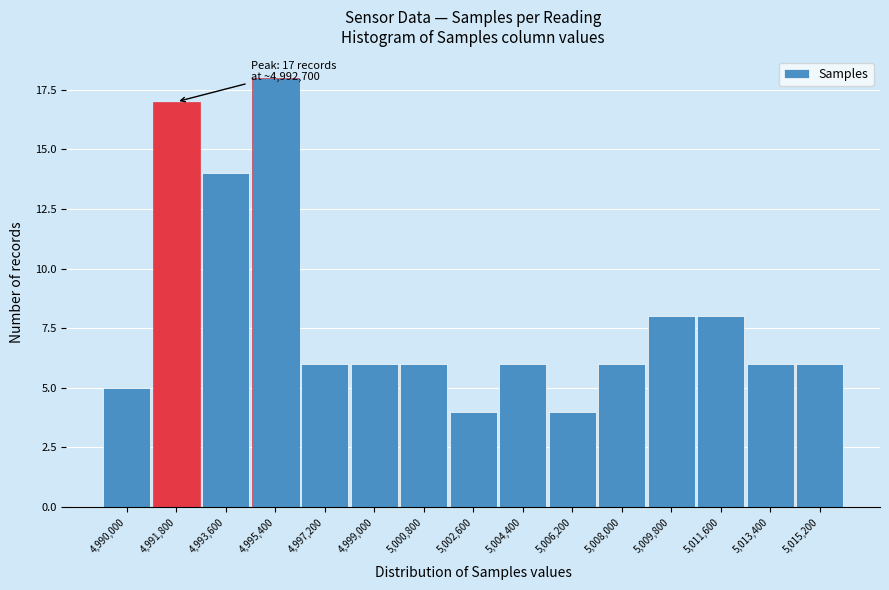

Reading left to right, extract all data points from this chart.

4,990,000=5	4,991,800=17	4,993,600=14	4,995,400=18	4,997,200=6	4,999,000=6	5,000,800=6	5,002,600=4	5,004,400=6	5,006,200=4	5,008,000=6	5,009,800=8	5,011,600=8	5,013,400=6	5,015,200=6